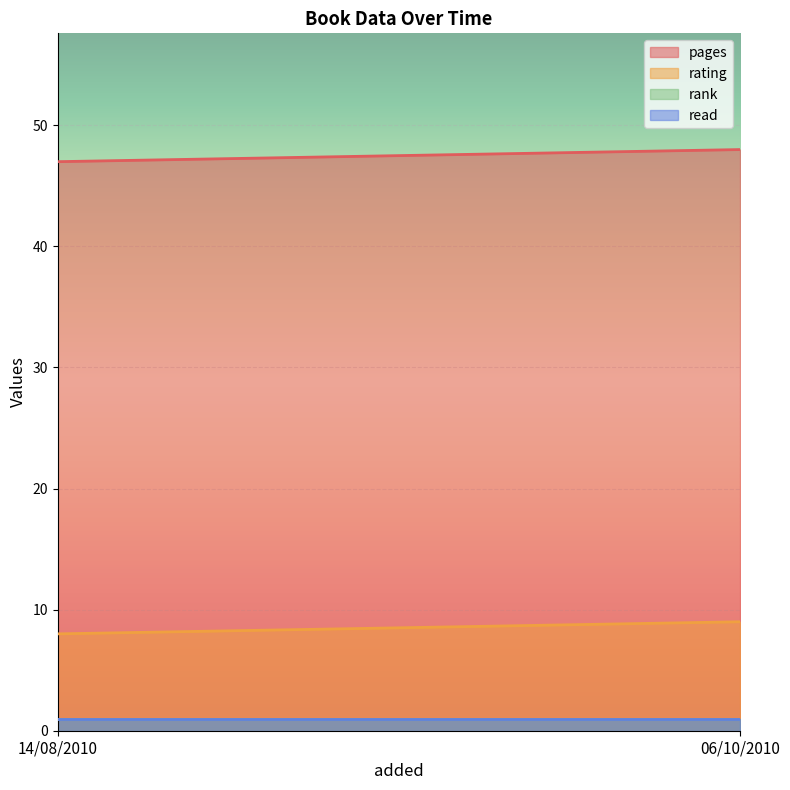

True or false: pages has a value of 47 at 14/08/2010.

True